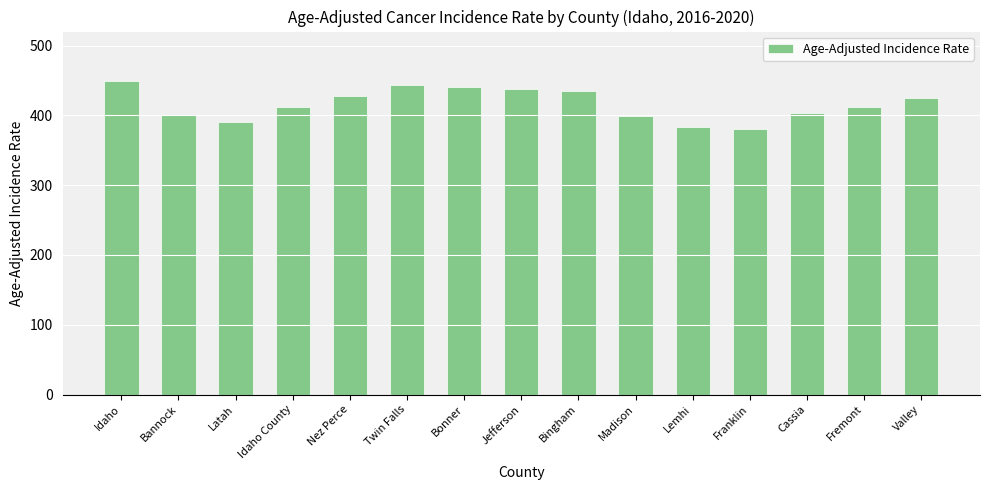

At which label does the data first exceed 411?

Idaho